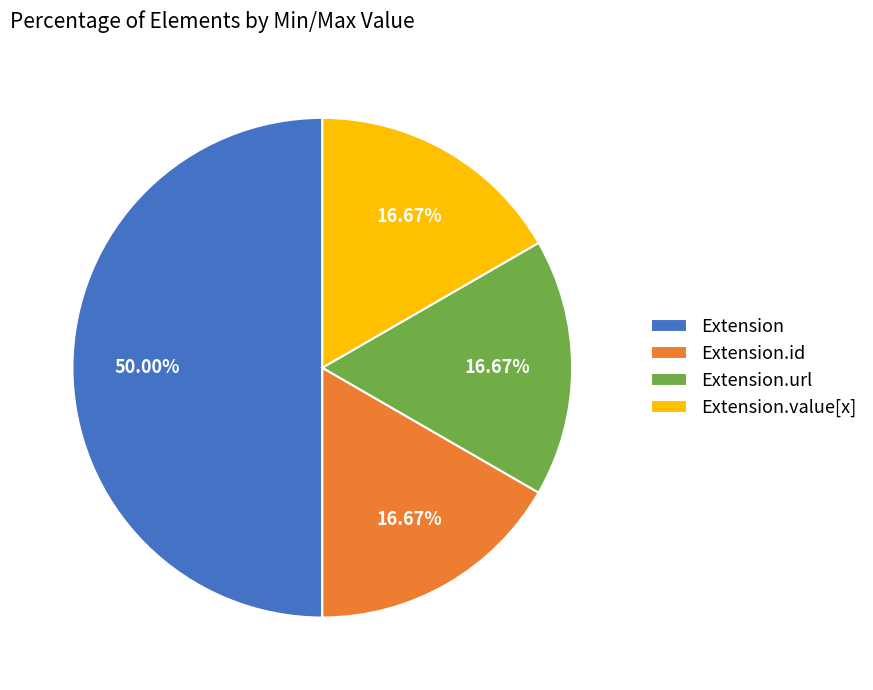

What is the largest slice in the pie chart?

Extension